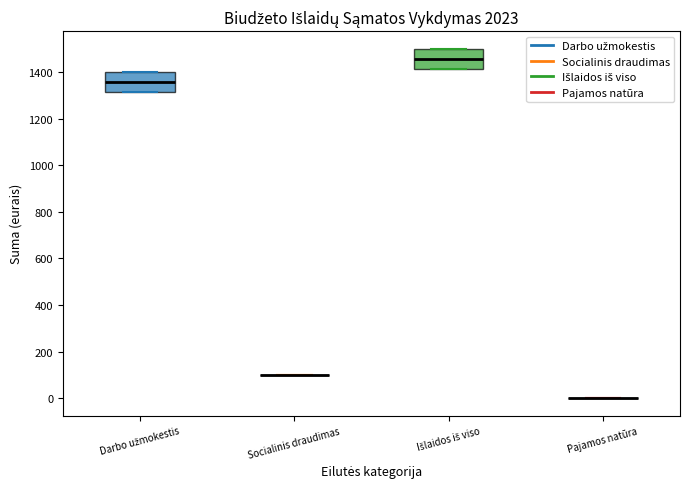

Reading left to right, read every box against the y-axis: the position of its median line, the range the box covers, and the ends of its whiskers. The values are not printed on the chart, so give them approximately, as read against the axis.

Darbo užmokestis: median 1360, box 1320 to 1400, whiskers 1320 to 1400
Socialinis draudimas: box collapsed to a line at 100, whiskers 100 to 100
Išlaidos iš viso: median 1460, box 1420 to 1500, whiskers 1420 to 1500
Pajamos natūra: box collapsed to a line at 0, whiskers 0 to 0